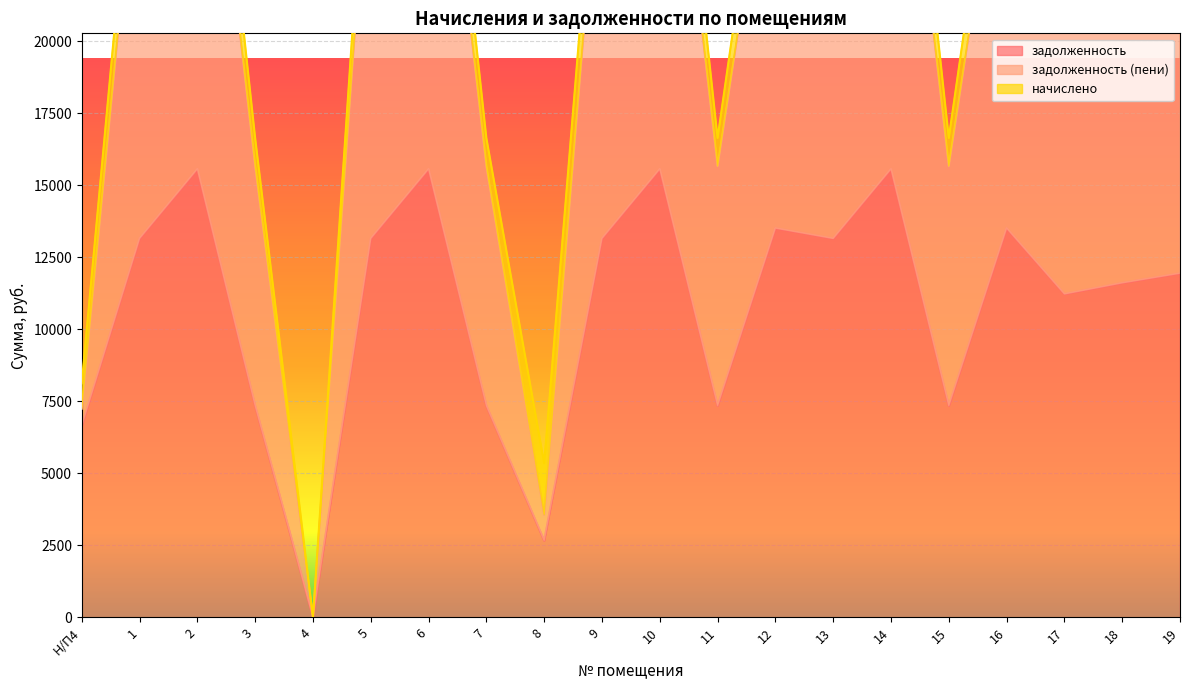

What is the difference between the maximum and minimum values in the задолженность (пени) series?

33185.8